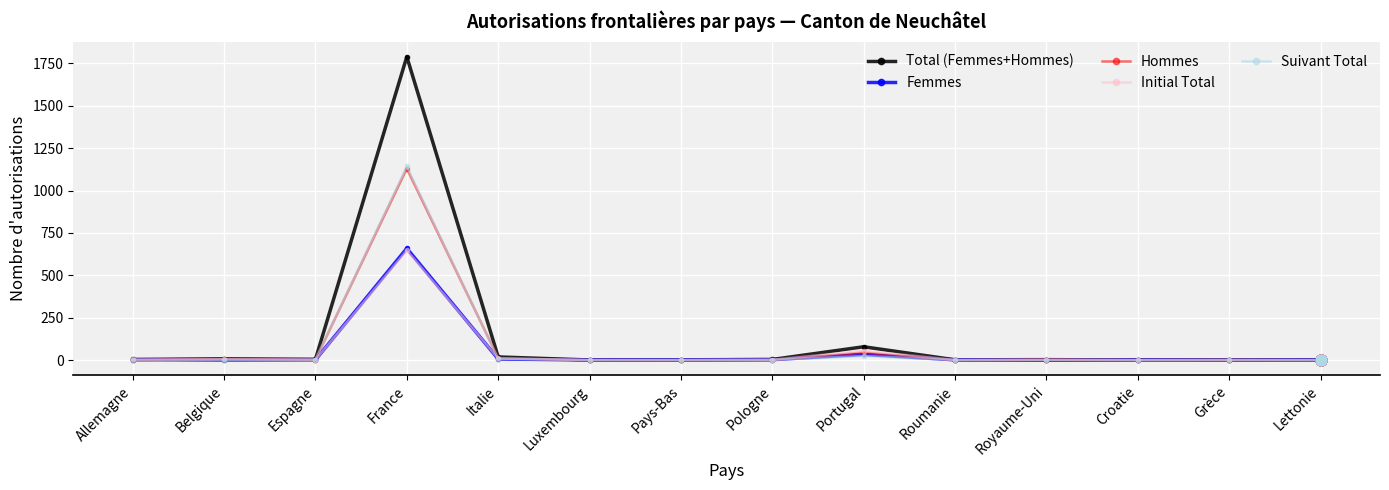

At which category is the sum across all series the highest?

France